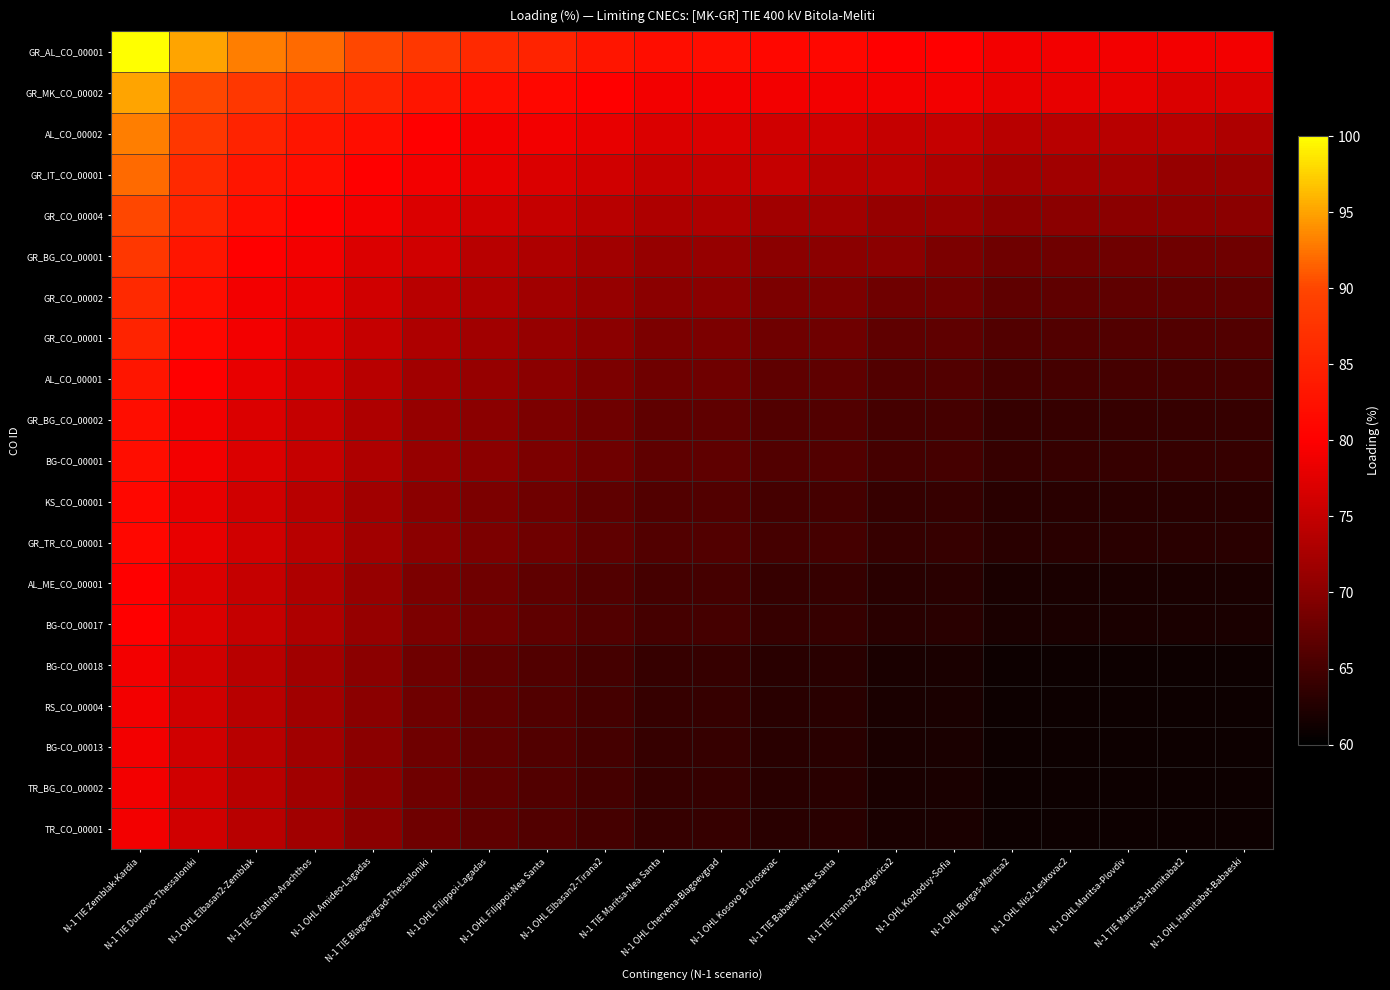

What is the maximum value shown in the chart?

100